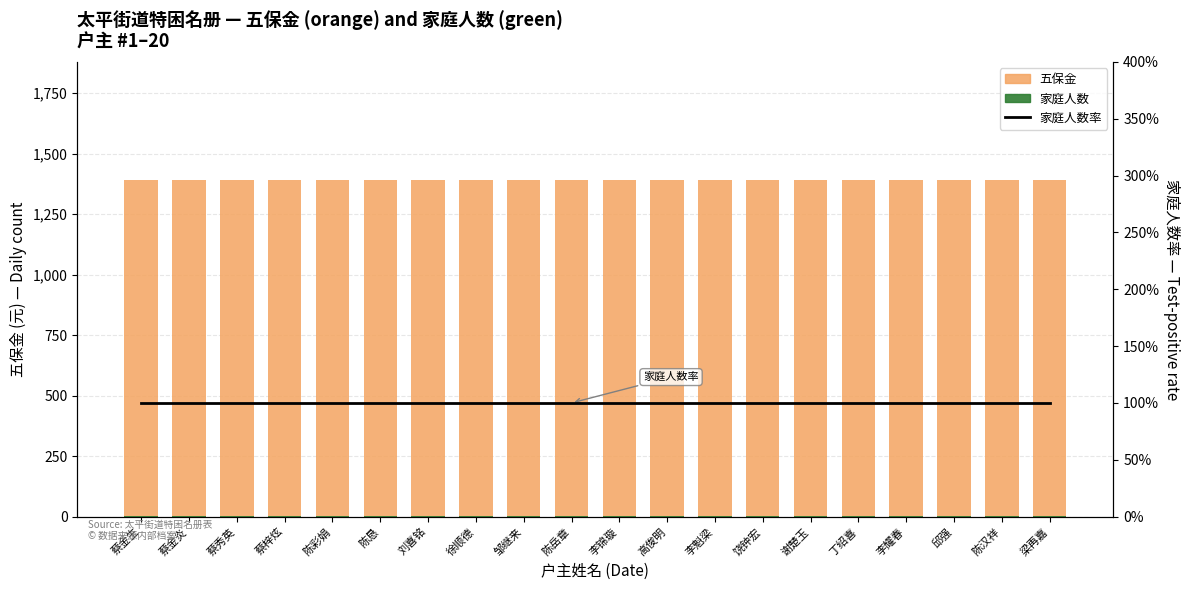

Between 丁绍喜 and 高俊明, which is larger?

丁绍喜